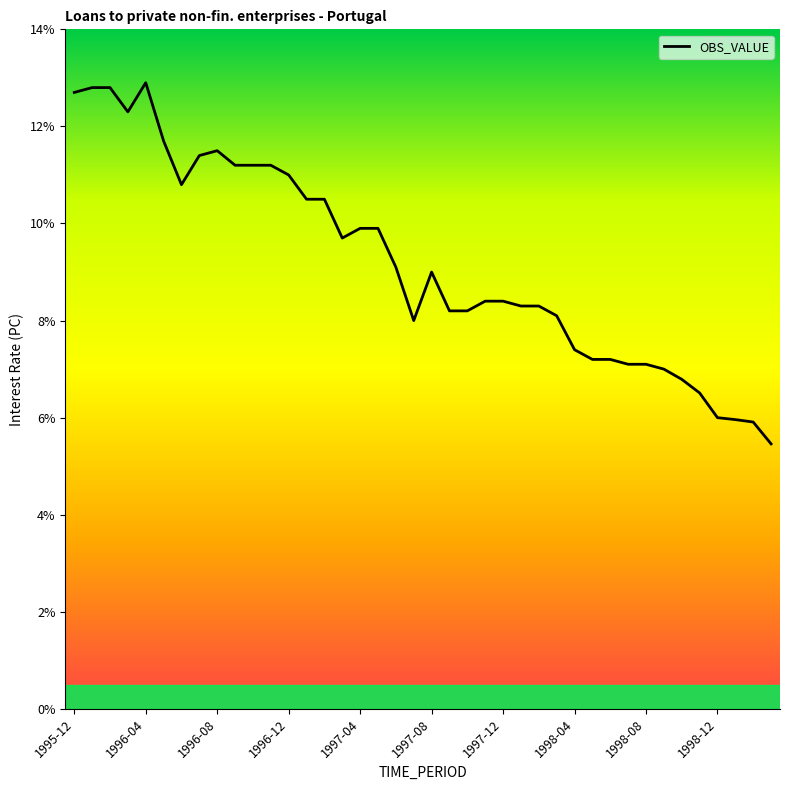

What is the minimum value shown in the chart?

5.5